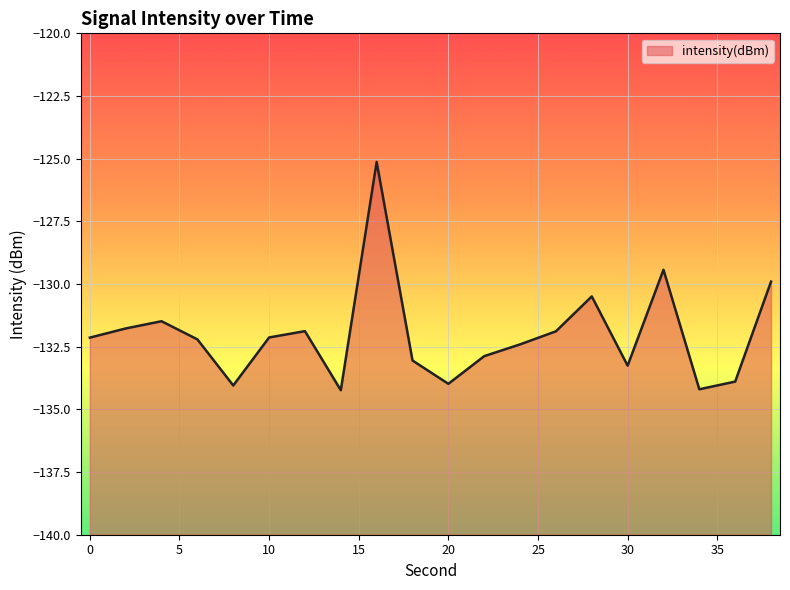

What is the value of the 1st point from the left?

-132.1